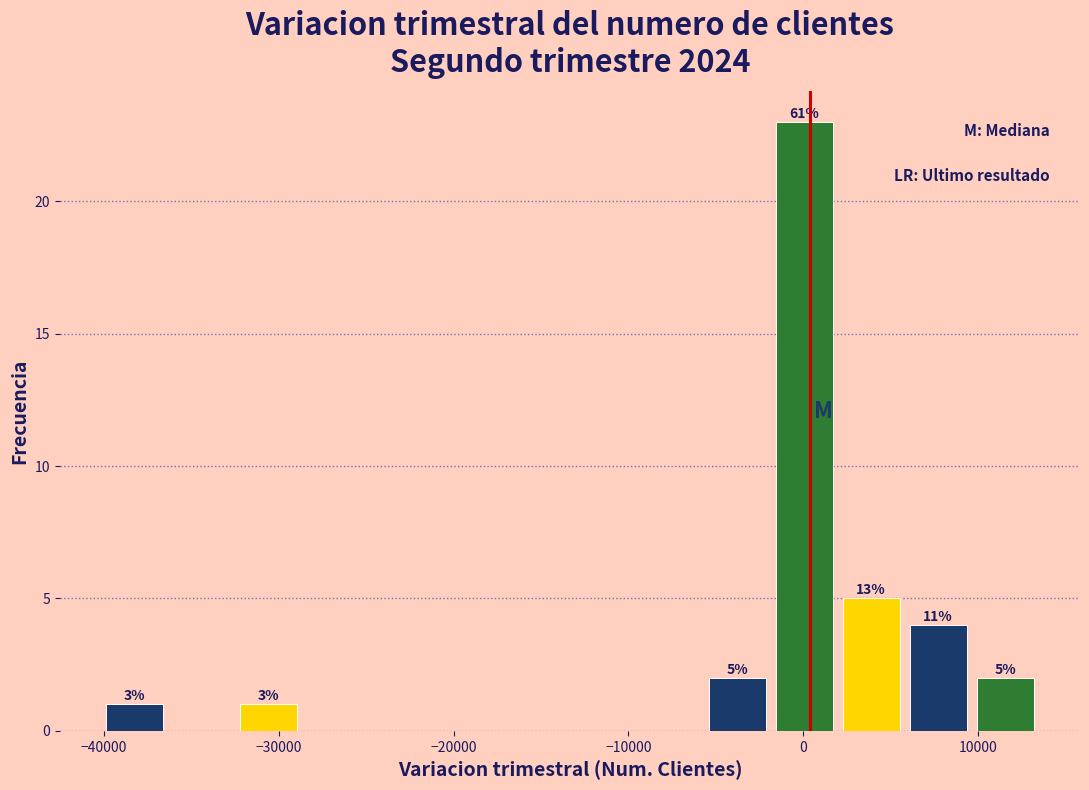

Around what value on the x-axis is the tallest bar? Give the approximate position of its centre, as read against the axis.

0